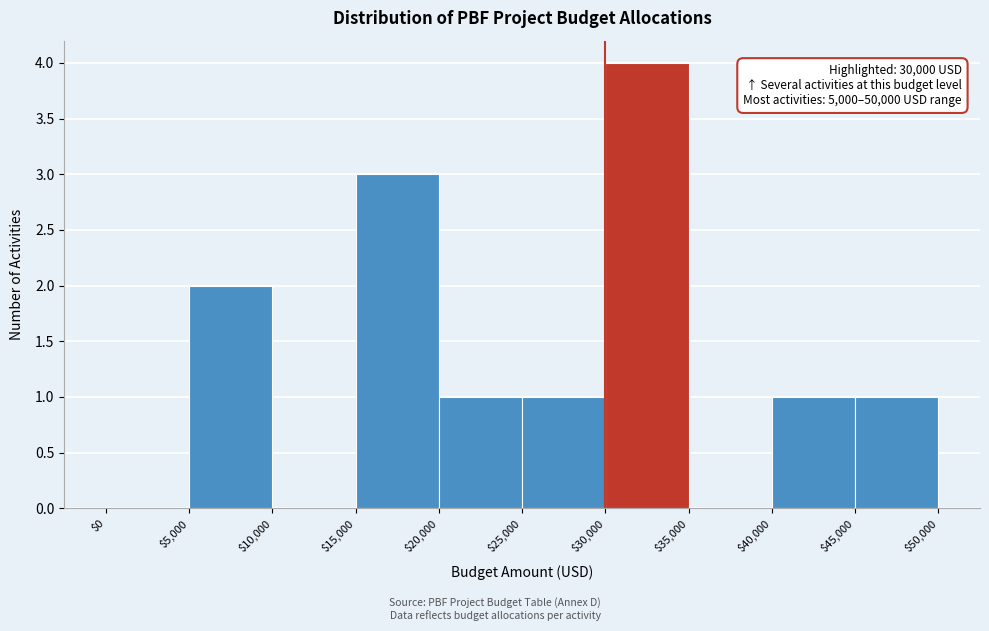

Which range on the x-axis has the tallest bar?

$30,000 to $35,000